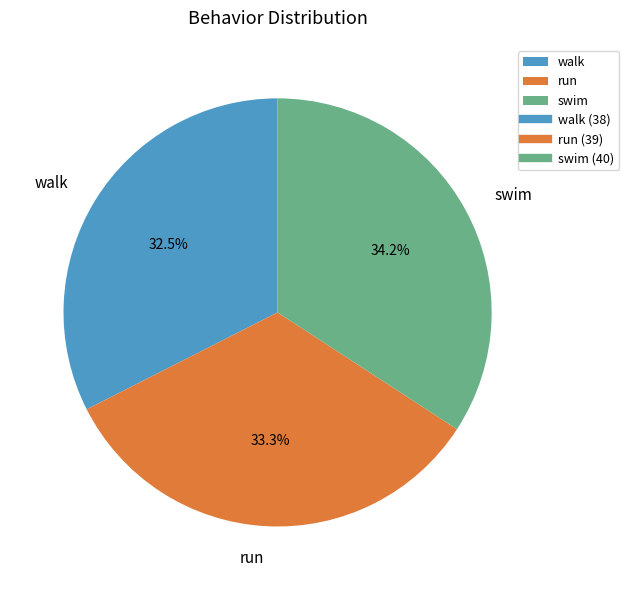

To the nearest percent, what is the difference between the largest and smallest slice percentages?

2%